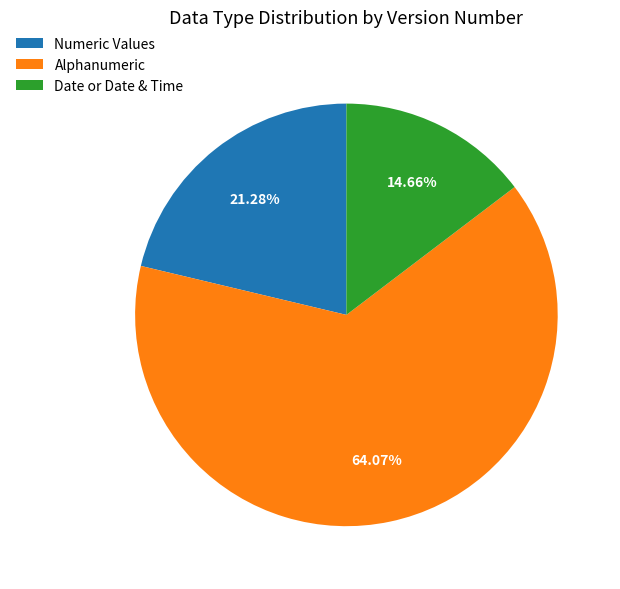

Combined, do Date or Date & Time and Alphanumeric account for over 50%?

Yes